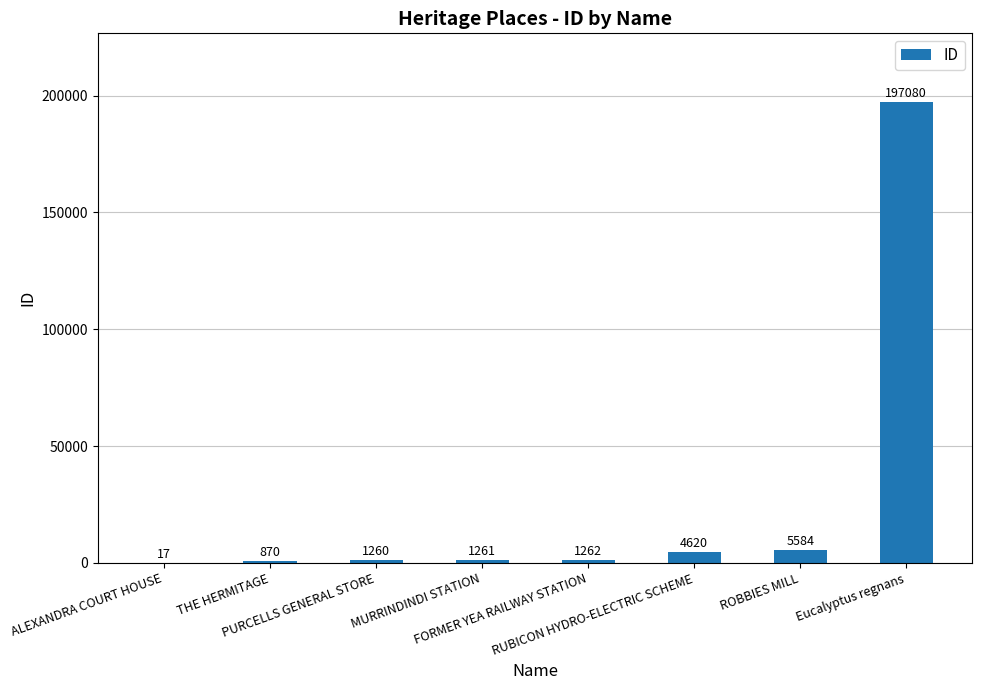

How many series are shown in this chart?

1